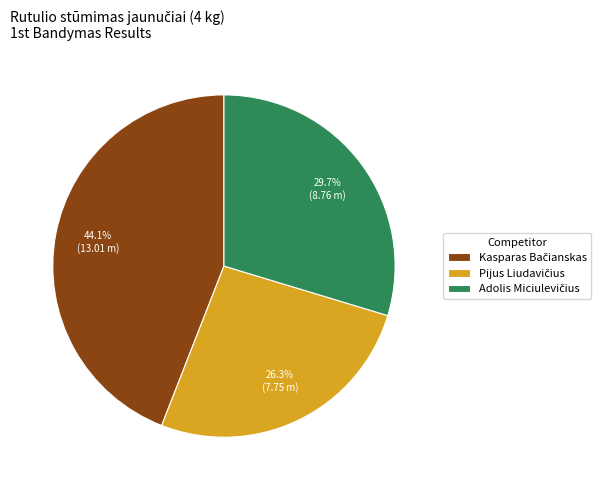

Does any single category account for the majority?

No